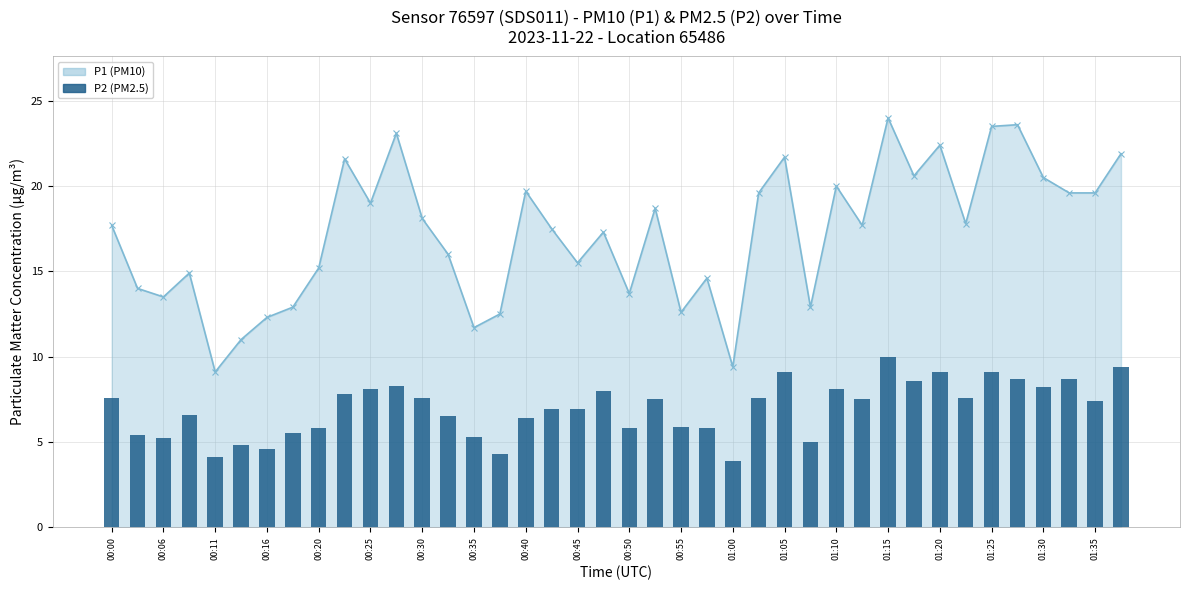

What is the smallest value displayed?

3.9